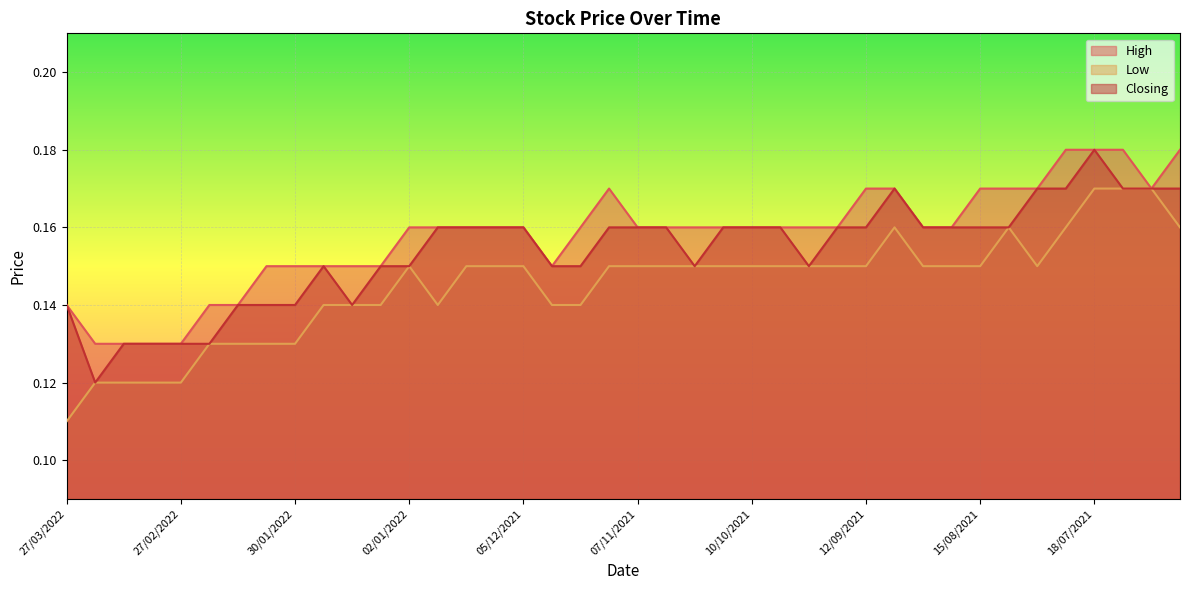

True or false: High and Low intersect in this chart.

False